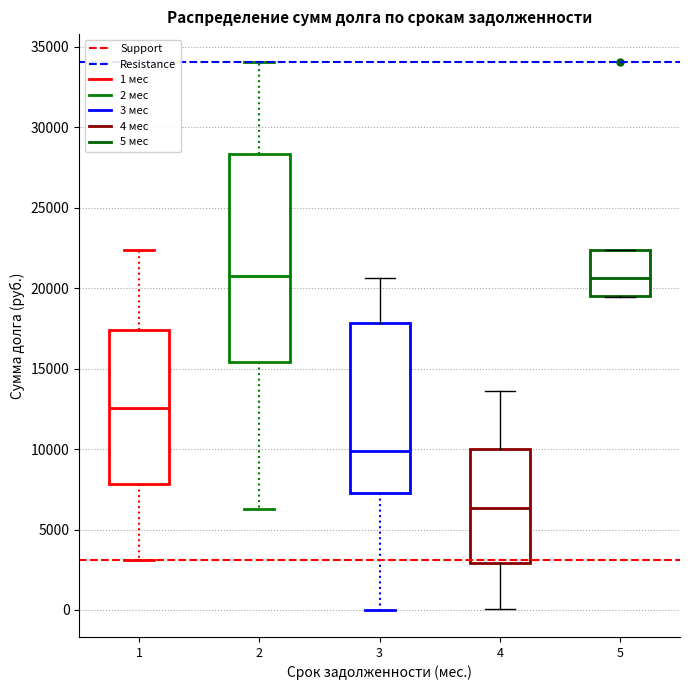

Where does the lower whisker of the box at x = 1 end on the y-axis? The values are not printed on the chart, so give them approximately, as read against the axis.

3000